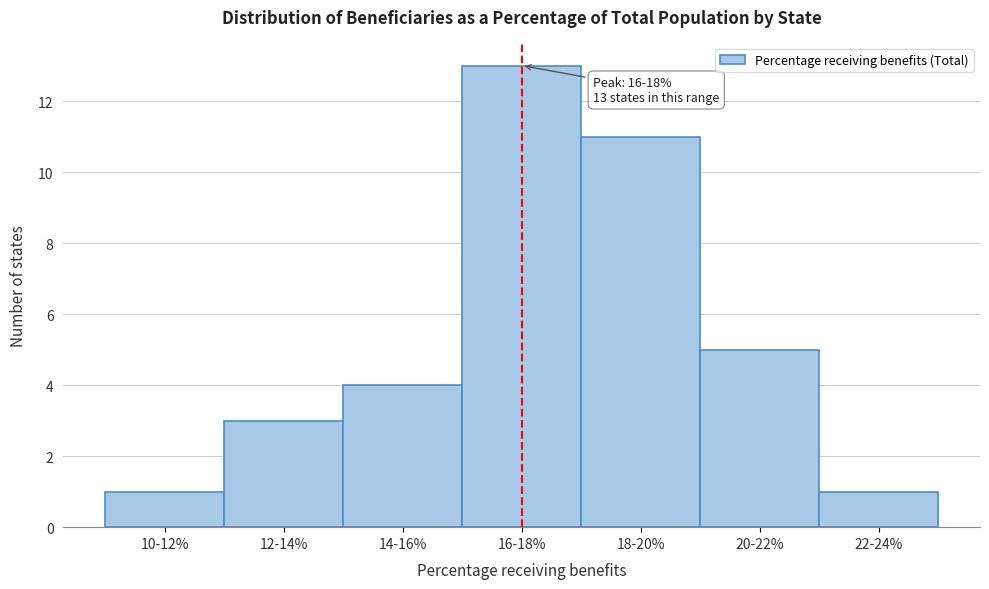

Reading left to right, list all the values displayed in this chart.

1	3	4	13	11	5	1